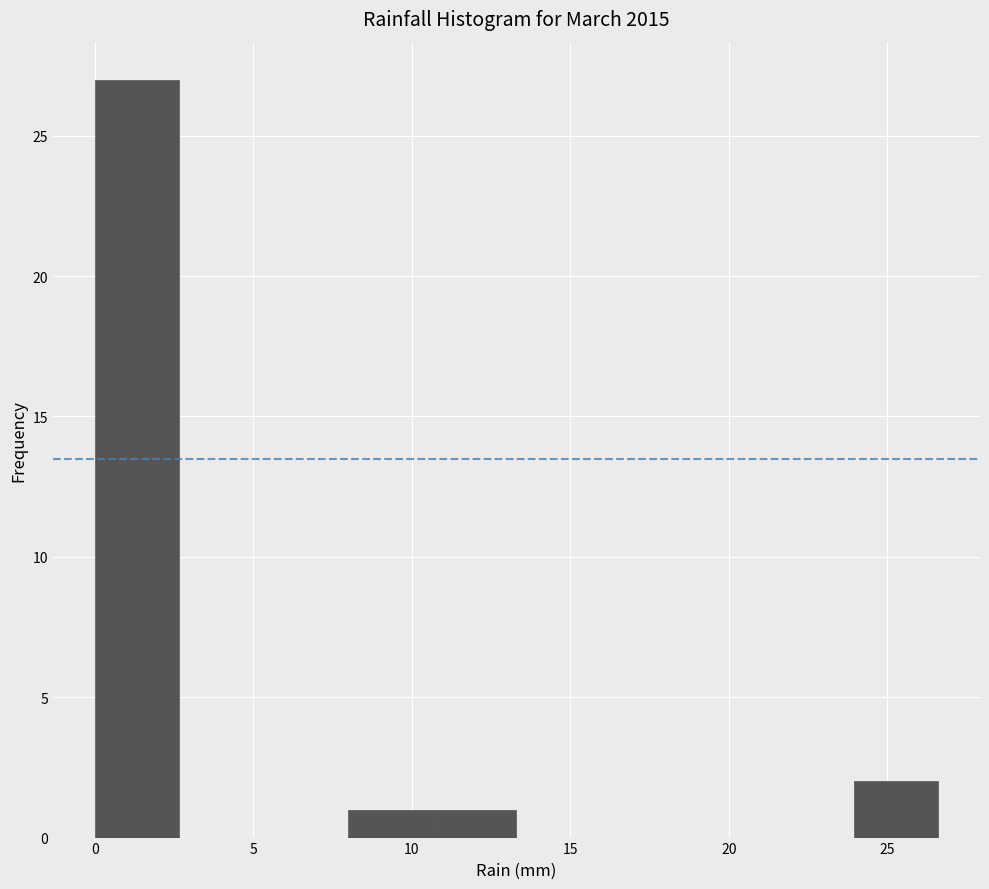

Over which range of the x-axis is the bar tallest?

0.0 to 2.5